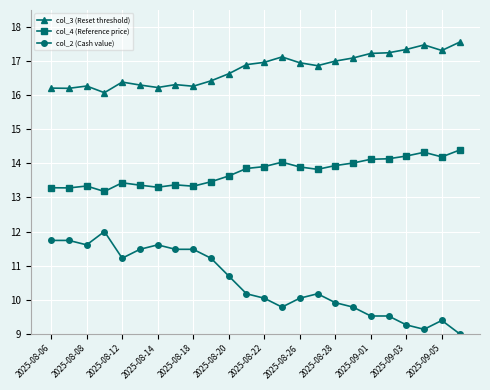

What is the value of the col_3 (Reset threshold) point at the 8th from the left?

16.3